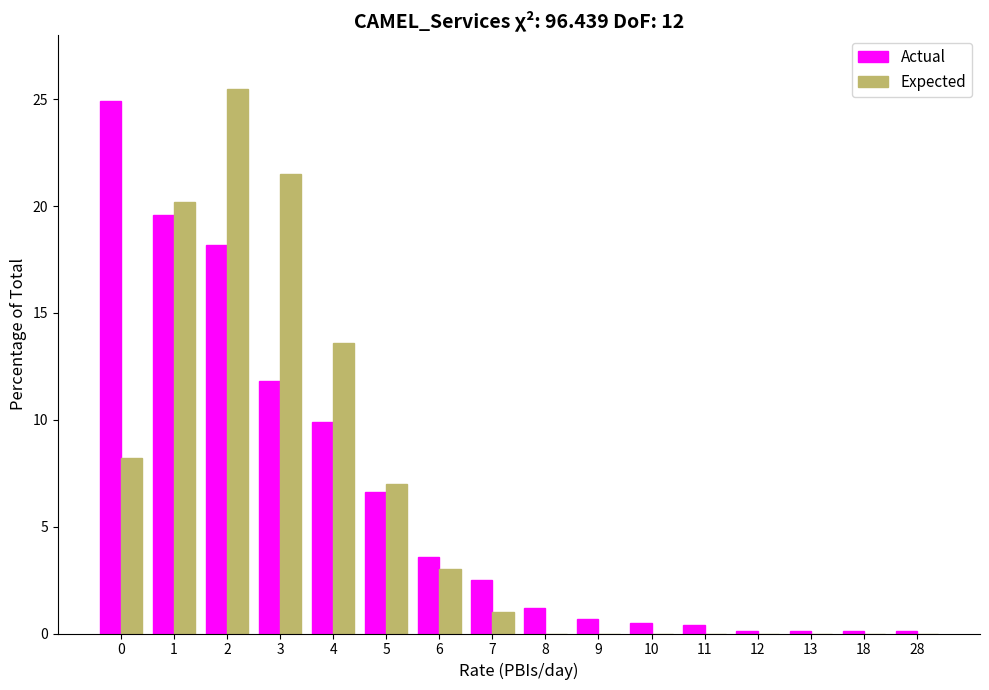

What is the sum of all Expected values?

100.0